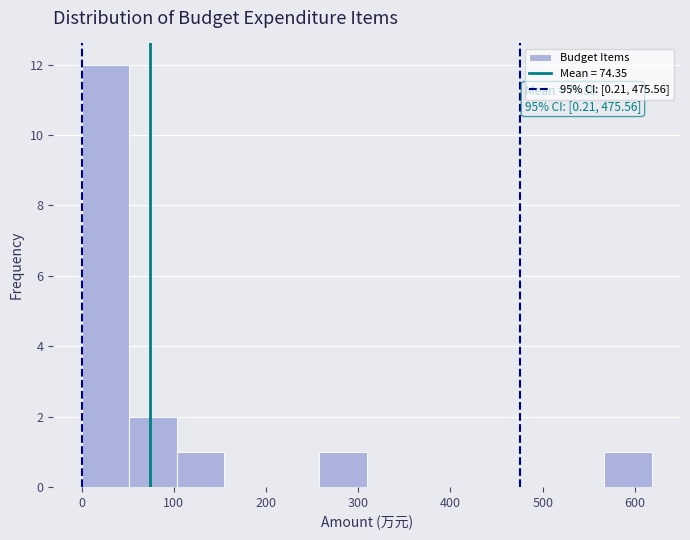

Over which range of the x-axis is the bar tallest?

0 to 50